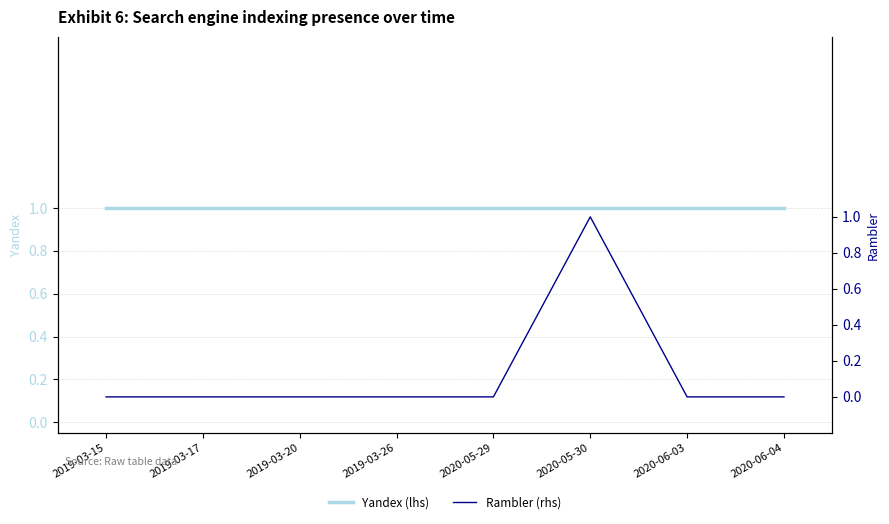

Reading left to right, list all the values displayed in this chart.

Yandex (lhs): 1	1	1	1	1	1	1	1
Rambler (rhs): 0	0	0	0	0	1	0	0